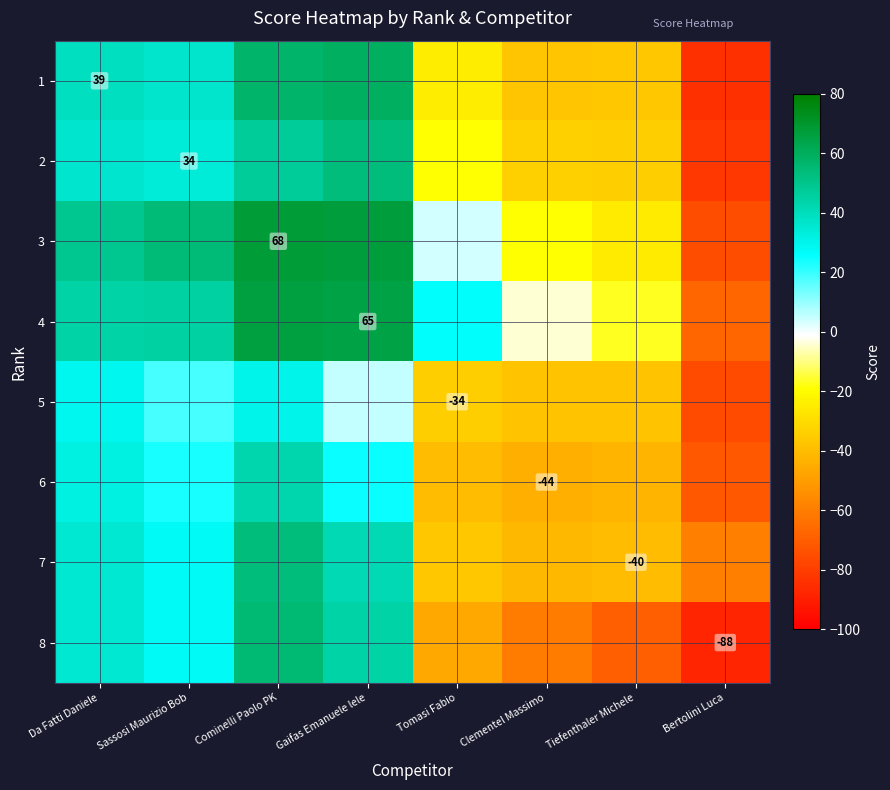

Rank the series by their maximum value, from lowest to highest.

5, 6, 7, 2, 8, 1, 4, 3